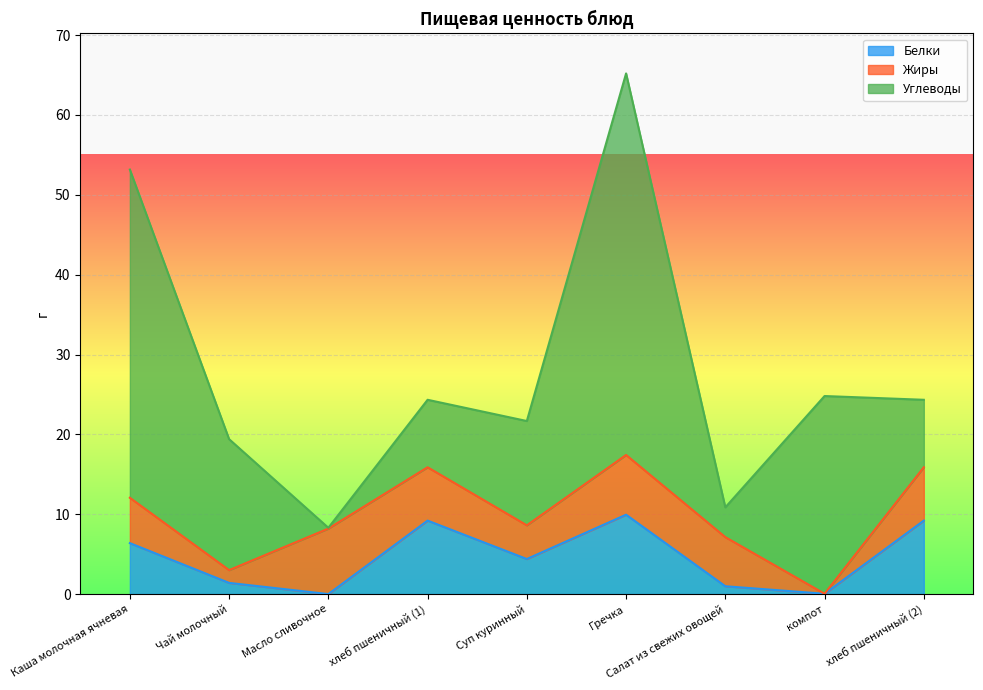

After their last crossing, which series has the higher values: Углеводы or Белки?

Белки